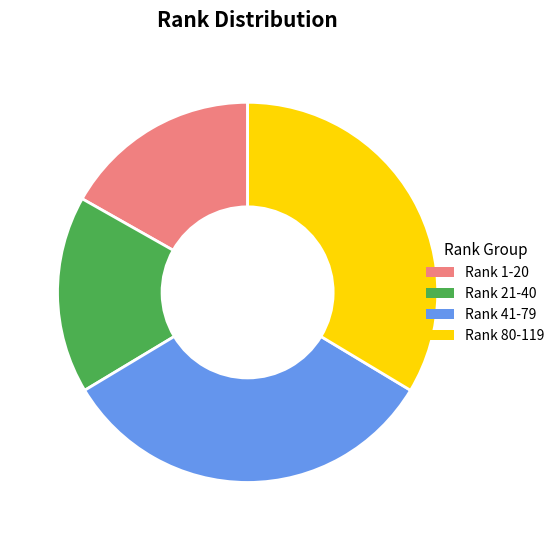

Does any single category account for the majority?

No